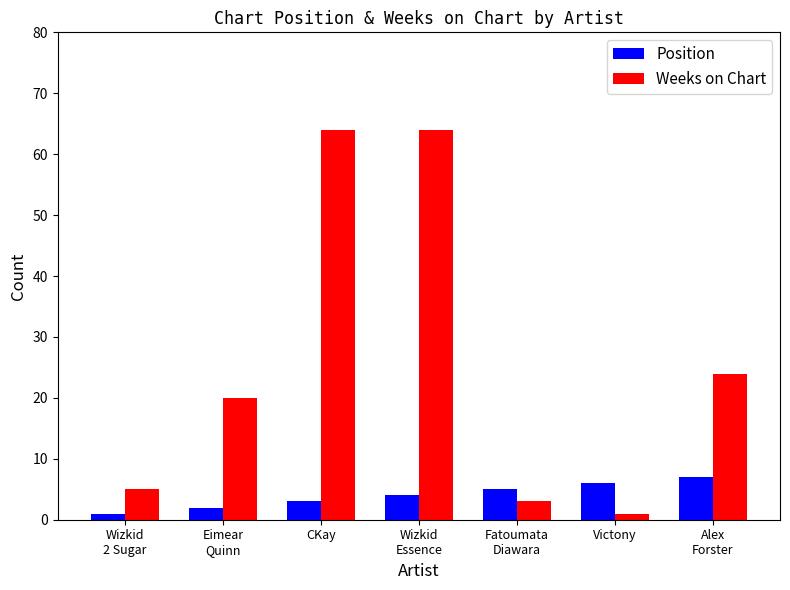

Between Eimear
Quinn and Wizkid
Essence, which series saw the biggest shift?

Weeks on Chart